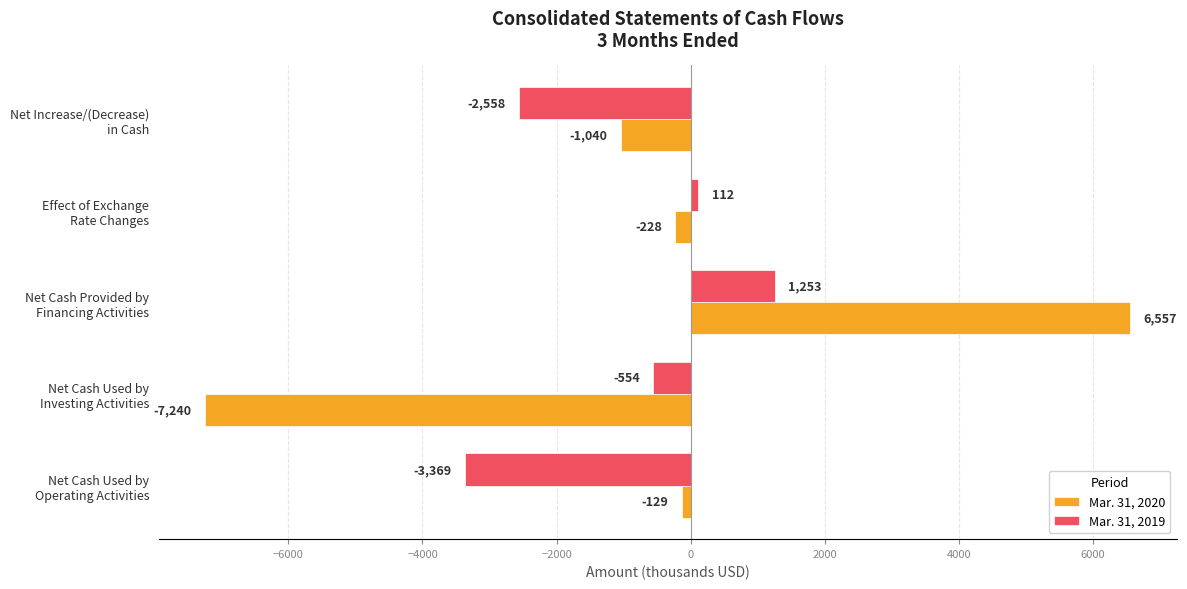

What is the minimum value shown in the chart?

-7240